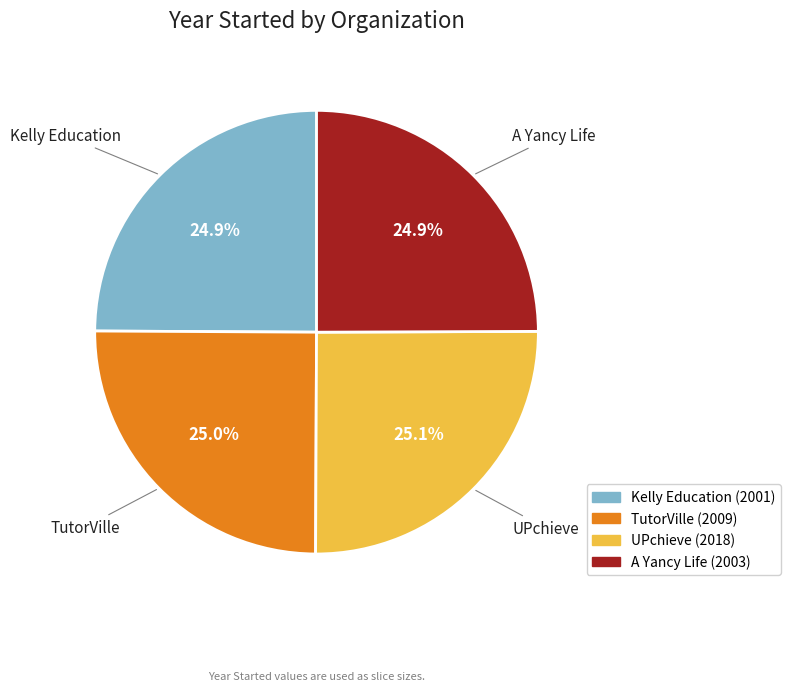

Is there a majority slice in this chart?

No